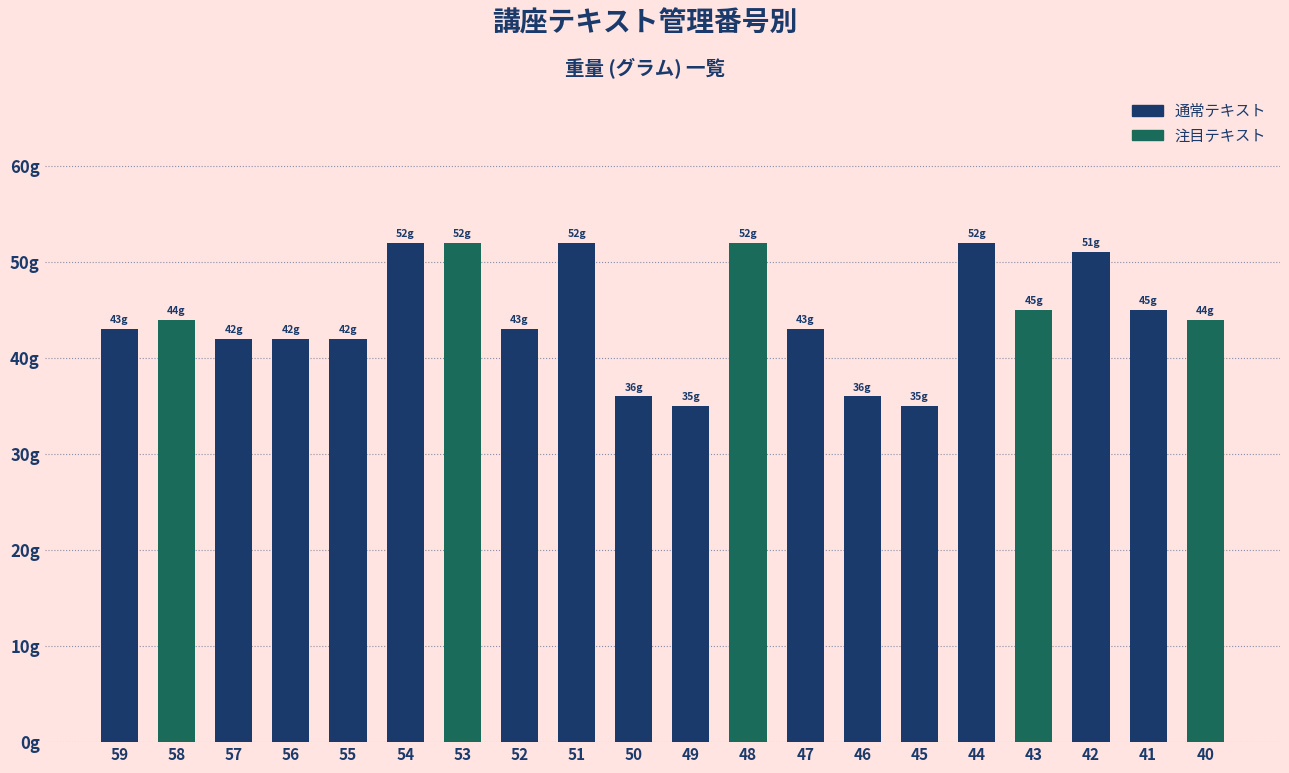

Are the bars horizontal?

No